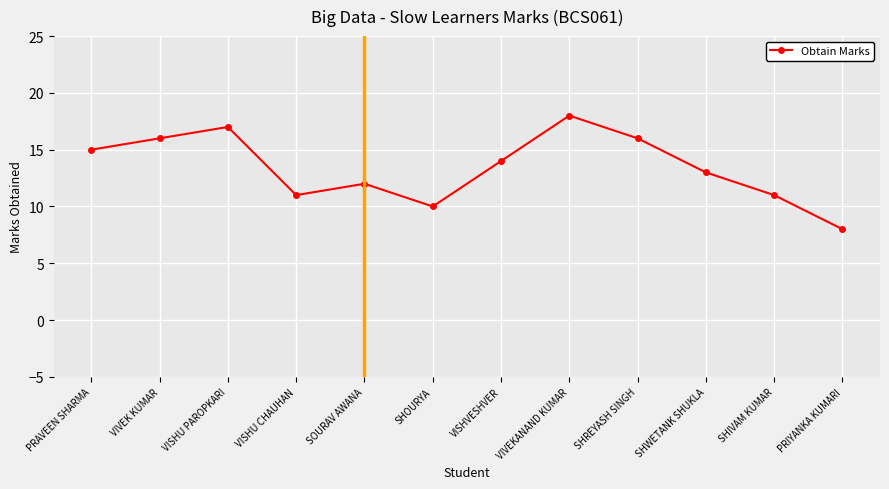

Which label corresponds to the largest value in the chart?

VIVEKANAND KUMAR